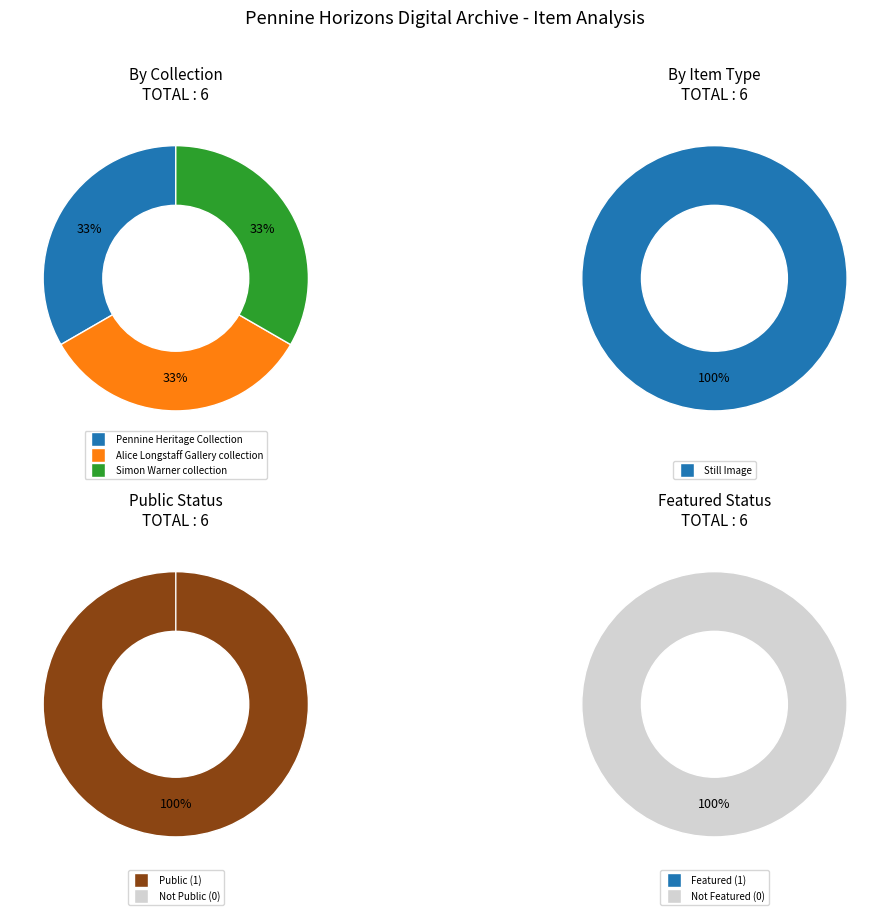

Which series has the widest spread of values?

public